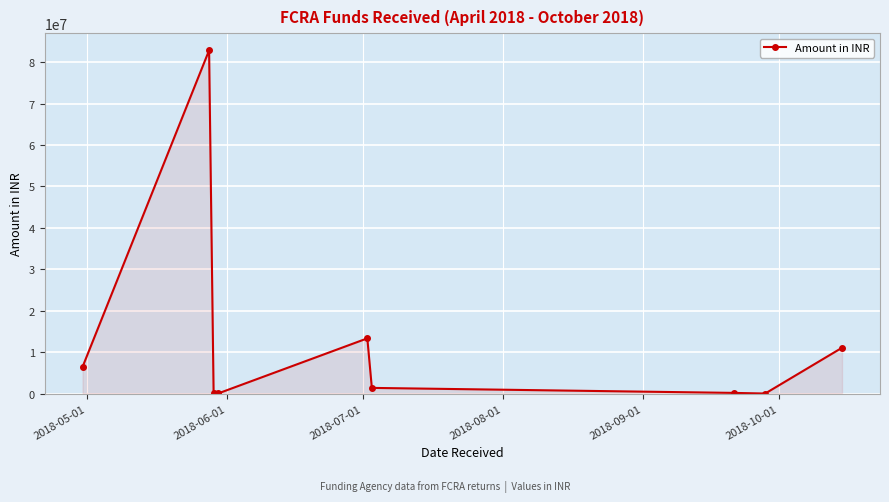

What is the value of the 1st point from the left?

6412160.0